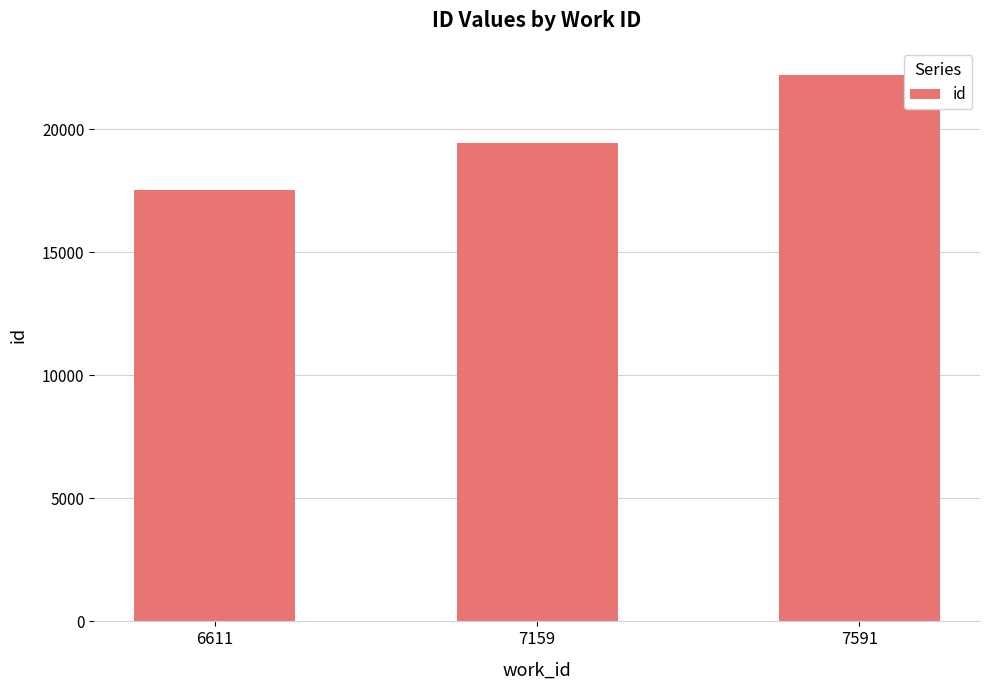

What is the ratio of the value at 7159 to the value at 7591?

0.9